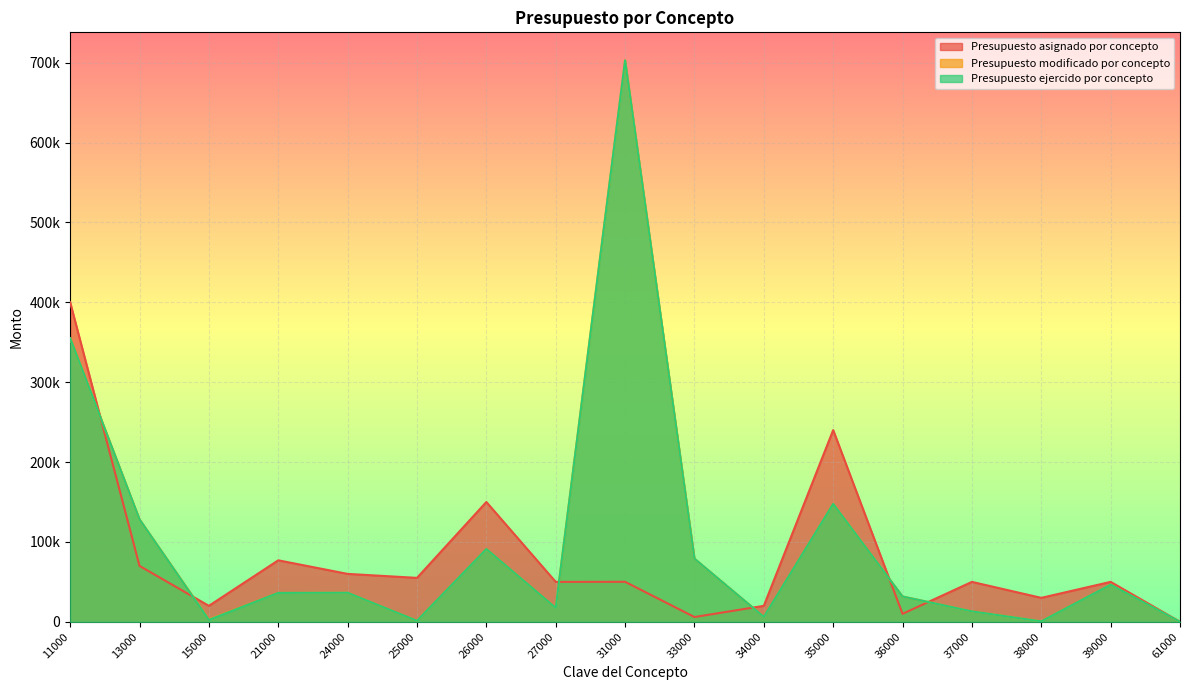

What are all the series names shown in the legend?

Presupuesto asignado por concepto, Presupuesto modificado por concepto, Presupuesto ejercido por concepto